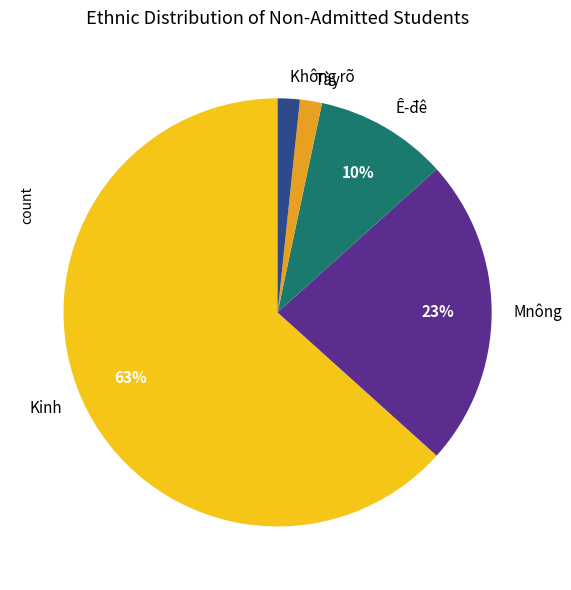

To the nearest percent, what percentage of the pie is Tày?

2%